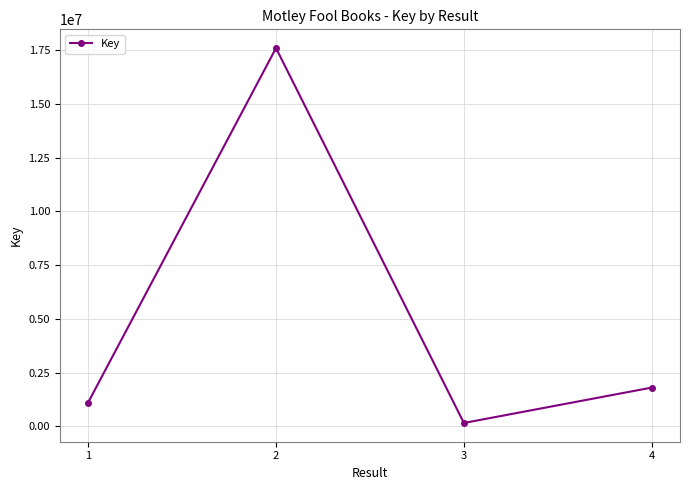

Which has a higher value, 4 or 2?

2